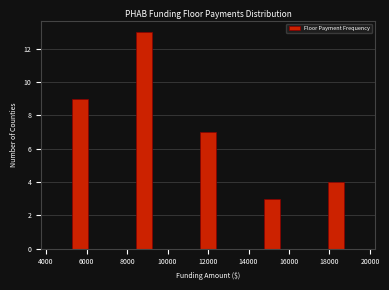

Around what value on the x-axis is the tallest bar? Give the approximate position of its centre, as read against the axis.

8800